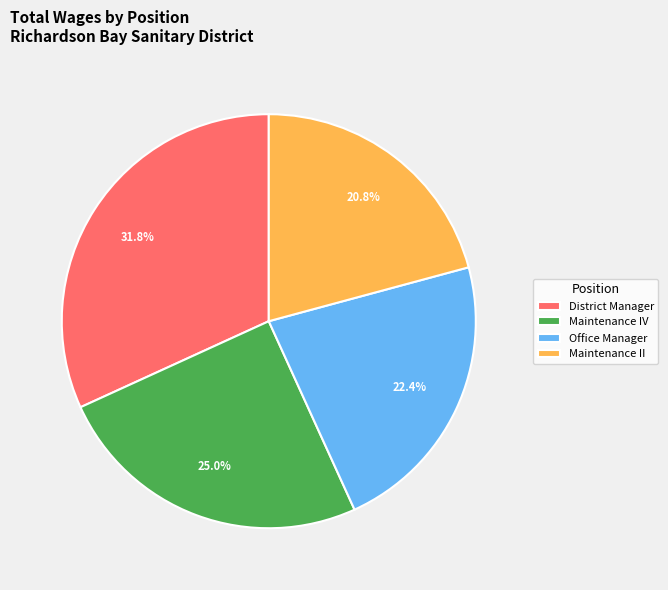

To the nearest percent, what is the average slice percentage?

25%